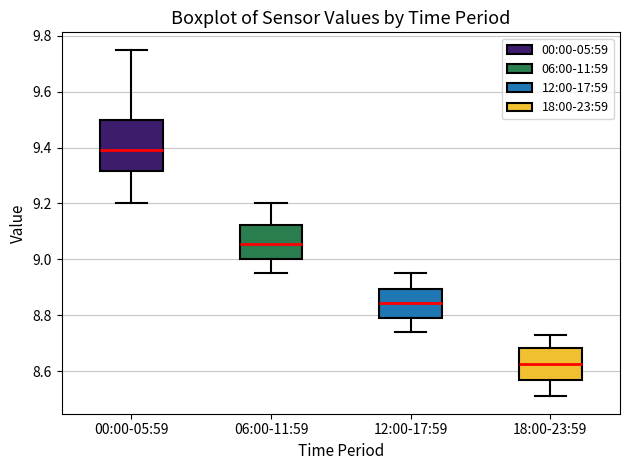

Which box is the tallest, from its lower edge to its upper edge?

00:00-05:59